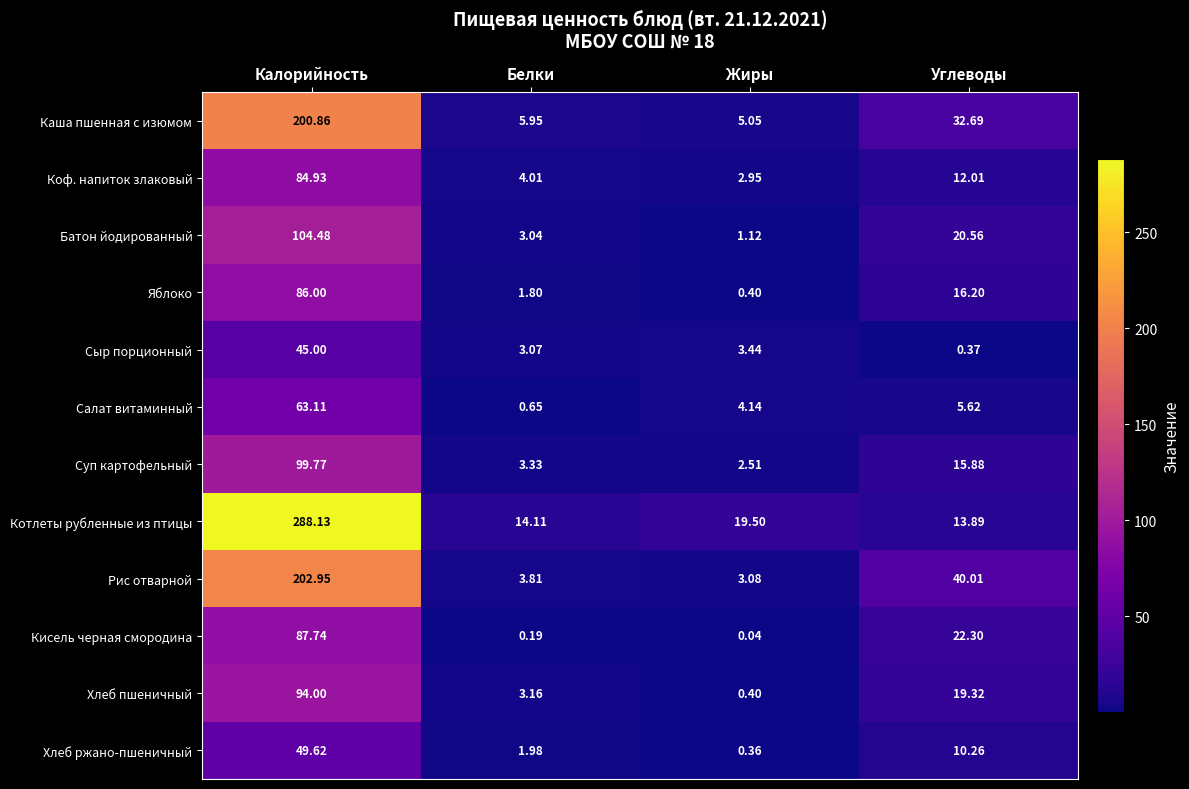

Which label corresponds to the largest value in the chart?

Калорийность